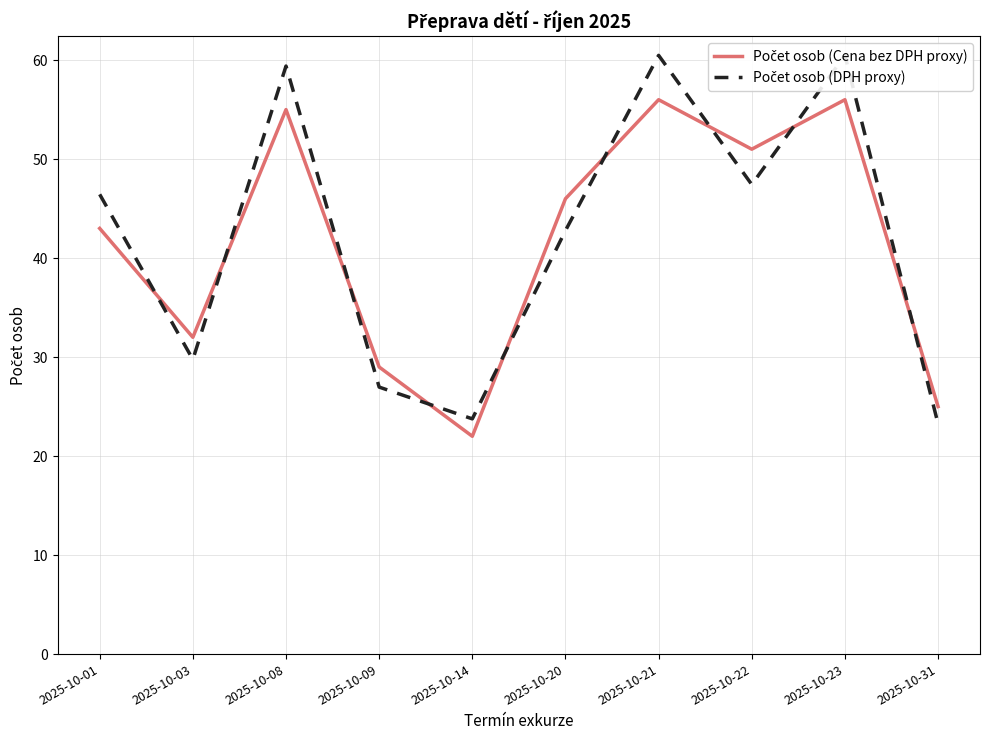

What is the value of the Počet osob (Cena bez DPH proxy) point at the 7th from the left?

56.0